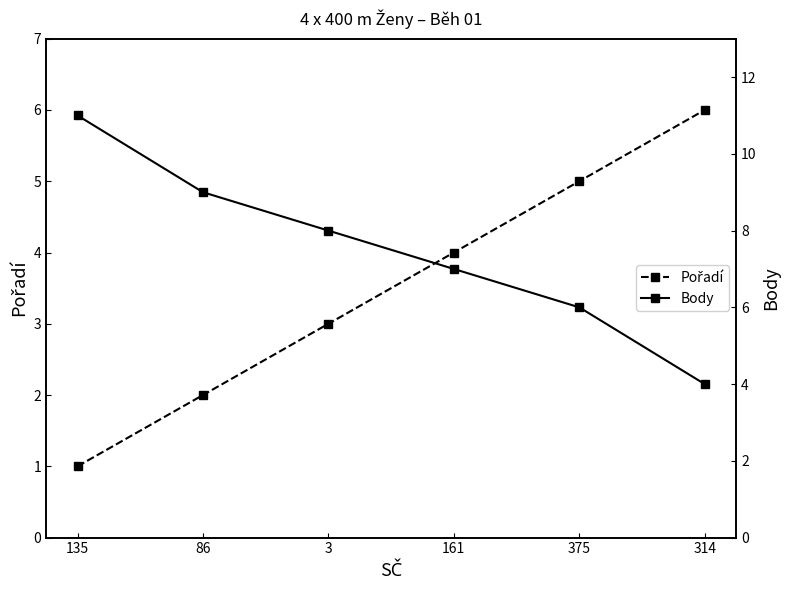

List the series in order of their peak value, highest first.

Body, Pořadí